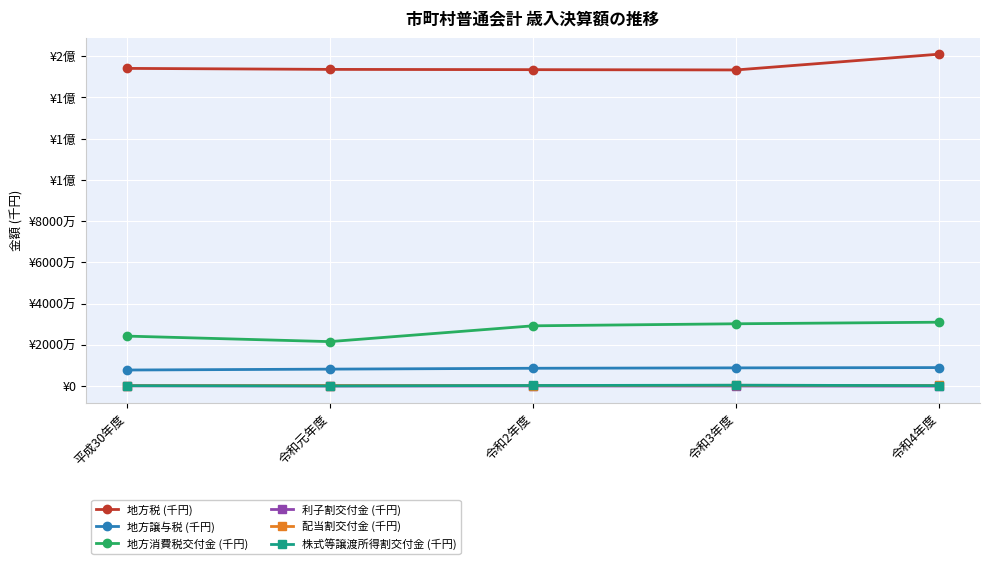

What is the value of the 地方消費税交付金 (千円) point at the 3rd from the left?

29239178